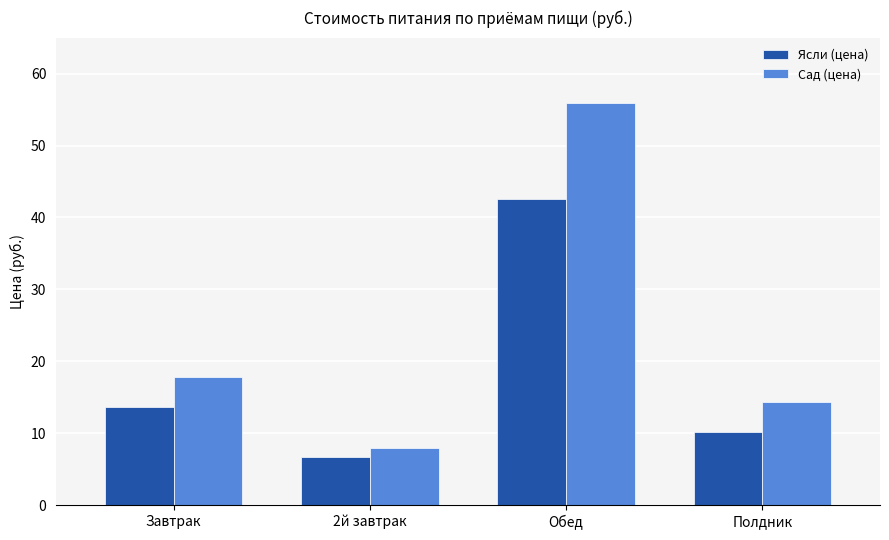

The Ясли (цена) series shows 10.2 at Полдник. True or false?

True